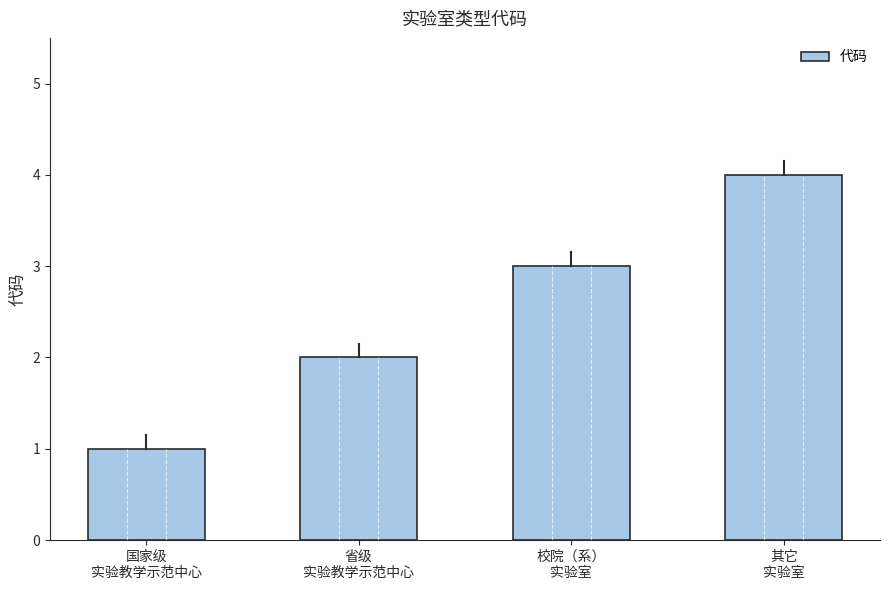

Reading right to left, list all the values displayed in this chart.

其它
实验室=4	校院（系）
实验室=3	省级
实验教学示范中心=2	国家级
实验教学示范中心=1